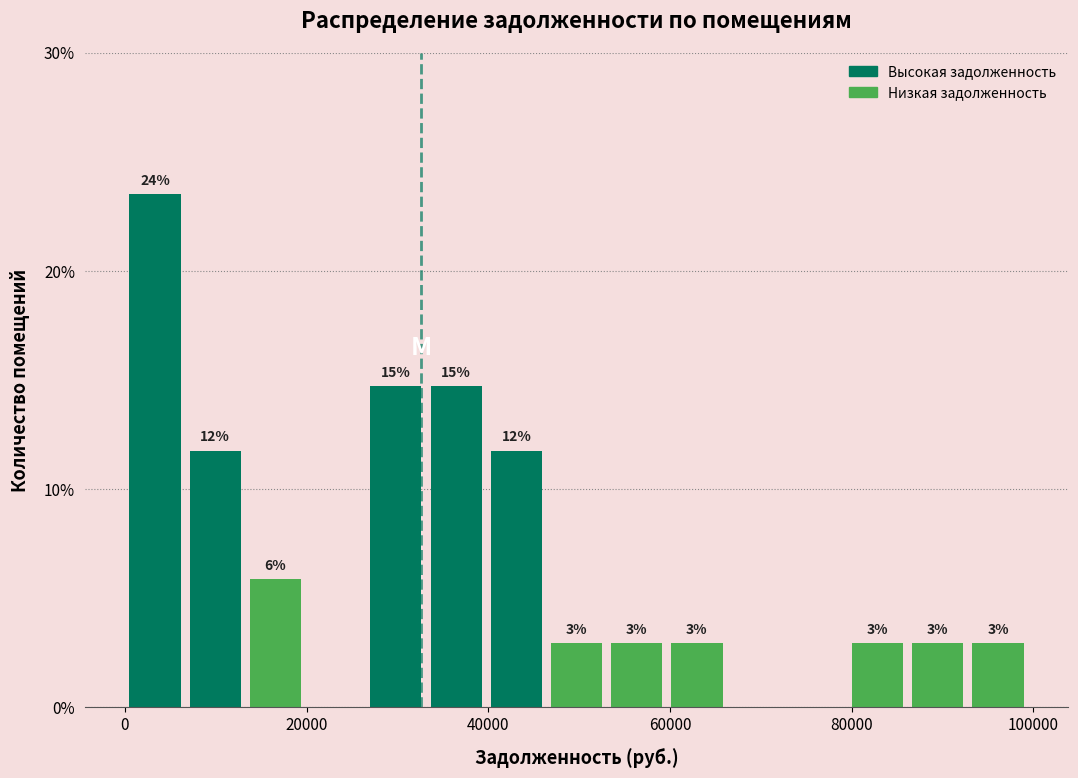

Read against the x-axis, roughly where is the centre of the tallest bar?

4000